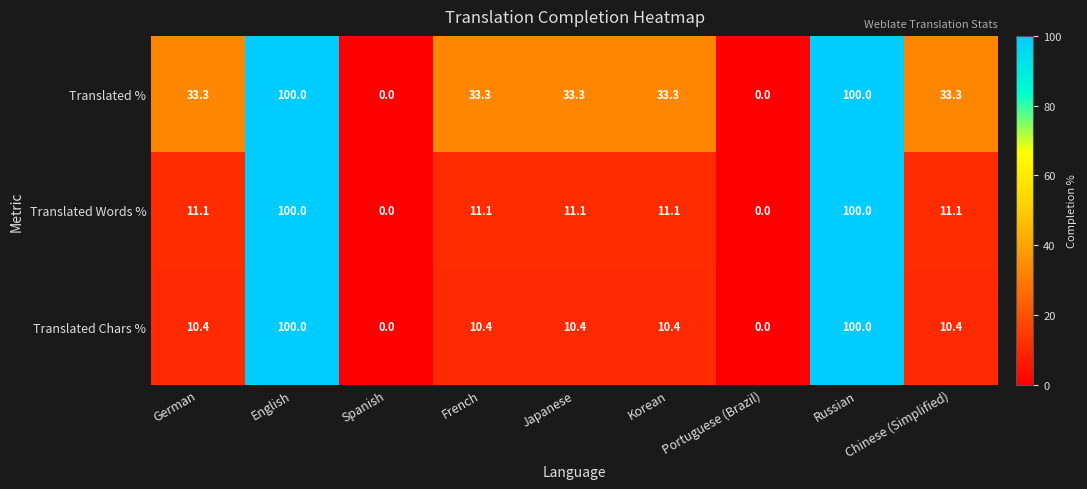

Count the number of data series in this chart.

3